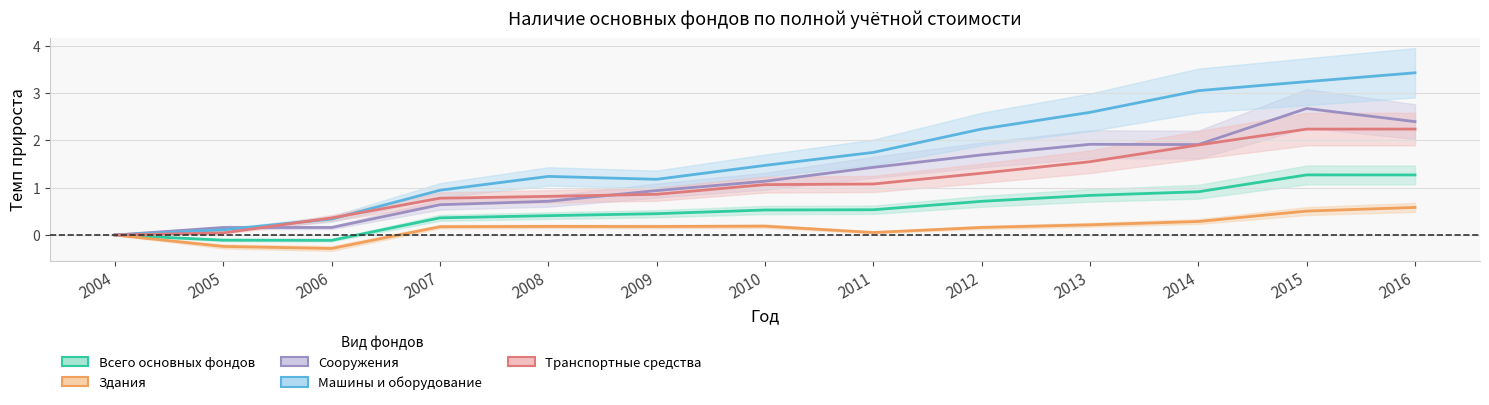

Reading left to right, extract all data points from this chart.

Всего основных фондов: 2004=0.0	2005=-0.1	2006=-0.1	2007=0.4	2008=0.4	2009=0.5	2010=0.5	2011=0.5	2012=0.7	2013=0.8	2014=0.9	2015=1.3	2016=1.3
Здания: 2004=0.0	2005=-0.2	2006=-0.3	2007=0.2	2008=0.2	2009=0.2	2010=0.2	2011=0.1	2012=0.2	2013=0.2	2014=0.3	2015=0.5	2016=0.6
Сооружения: 2004=0.0	2005=0.2	2006=0.2	2007=0.6	2008=0.7	2009=0.9	2010=1.1	2011=1.4	2012=1.7	2013=1.9	2014=1.9	2015=2.7	2016=2.4
Машины и оборудование: 2004=0.0	2005=0.1	2006=0.3	2007=0.9	2008=1.2	2009=1.2	2010=1.5	2011=1.7	2012=2.2	2013=2.6	2014=3.1	2015=3.2	2016=3.4
Транспортные средства: 2004=0.0	2005=0.0	2006=0.4	2007=0.8	2008=0.8	2009=0.9	2010=1.1	2011=1.1	2012=1.3	2013=1.5	2014=1.9	2015=2.2	2016=2.2